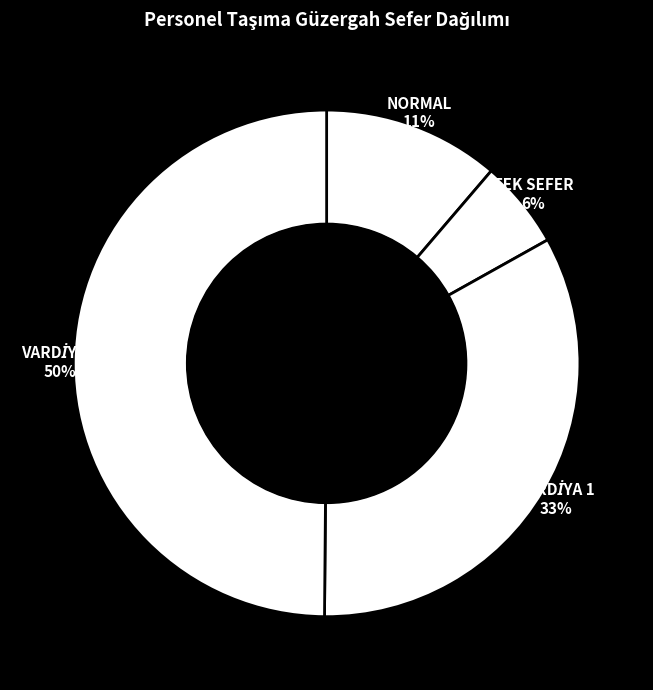

Count the number of slices in the pie.

4